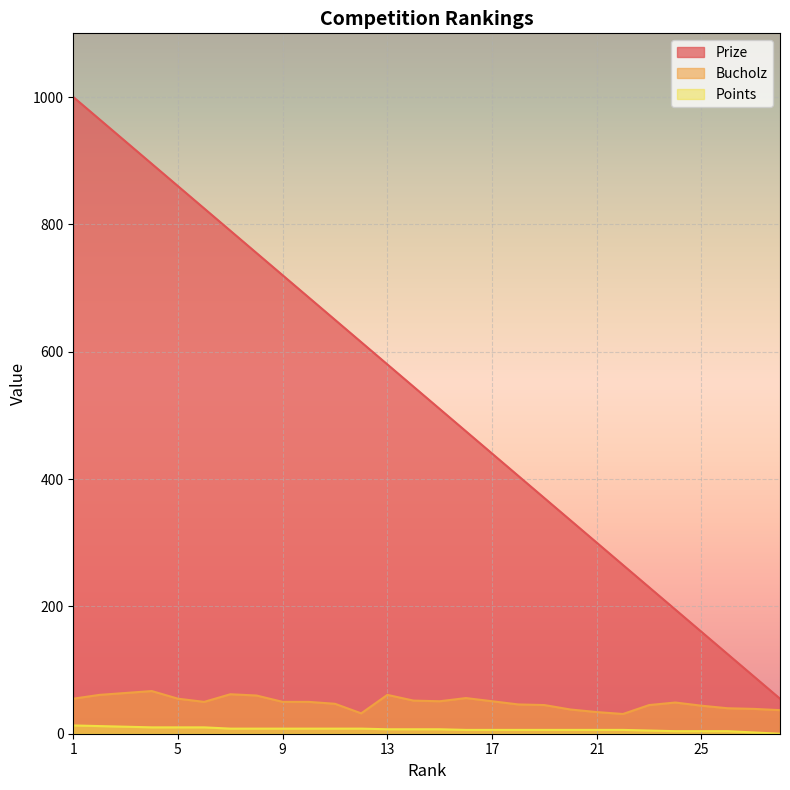

Reading right to left, transcribe all the data shown in this chart.

Prize: 28=55	27=90	26=125	25=160	24=195	23=230	22=265	21=300	20=335	19=370	18=405	17=440	16=475	15=510	14=545	13=580	12=615	11=650	10=685	9=720	8=755	7=790	6=825	5=860	4=895	3=930	2=965	1=1000
Bucholz: 28=37	27=39	26=40	25=44	24=49	23=45	22=31	21=34	20=38	19=45	18=46	17=51	16=56	15=51	14=52	13=61	12=32	11=47	10=50	9=50	8=60	7=62	6=50	5=55	4=67	3=64	2=61	1=55
Points: 28=0	27=2	26=4	25=4	24=4	23=5	22=6	21=6	20=6	19=6	18=6	17=6	16=6	15=7	14=7	13=7	12=8	11=8	10=8	9=8	8=8	7=8	6=10	5=10	4=10	3=11	2=12	1=13